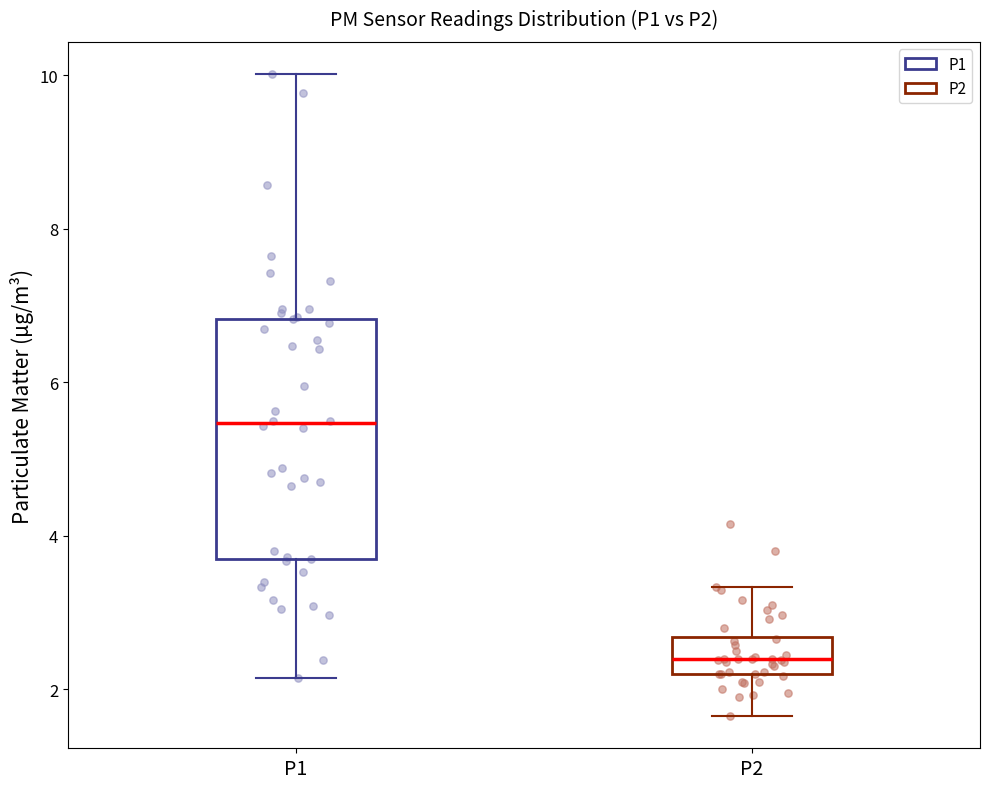

Which box's median line is the lowest?

P2